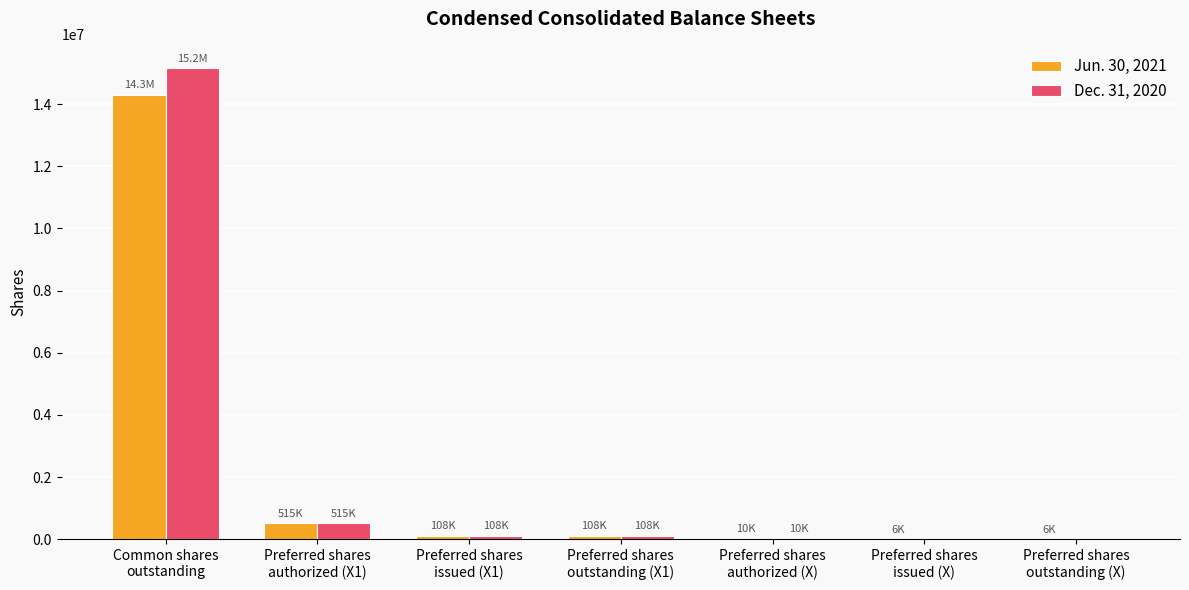

What is the spread (max minus min) of values at Preferred shares
outstanding (X)?

6204